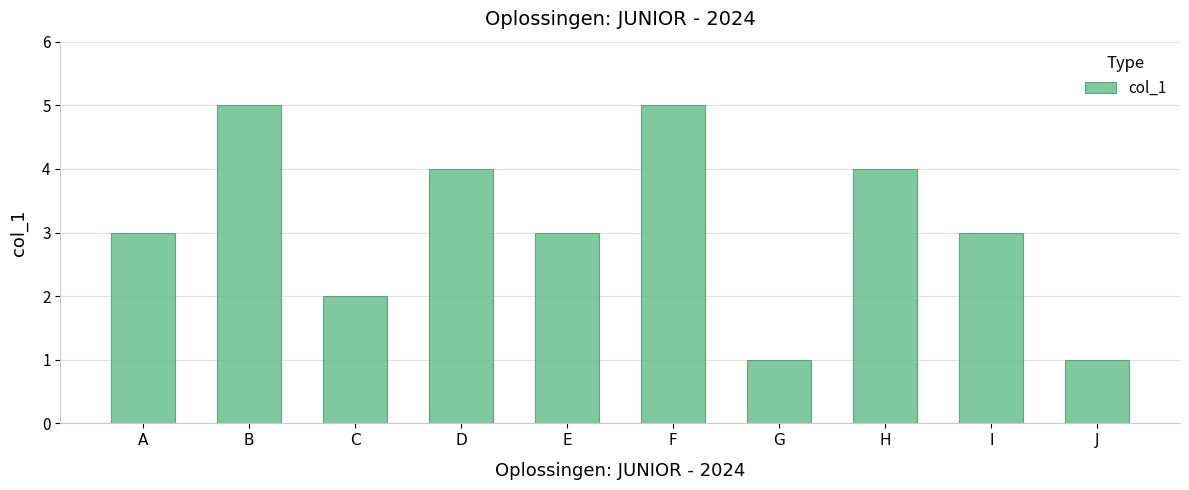

Reading left to right, transcribe all the data shown in this chart.

A=3	B=5	C=2	D=4	E=3	F=5	G=1	H=4	I=3	J=1